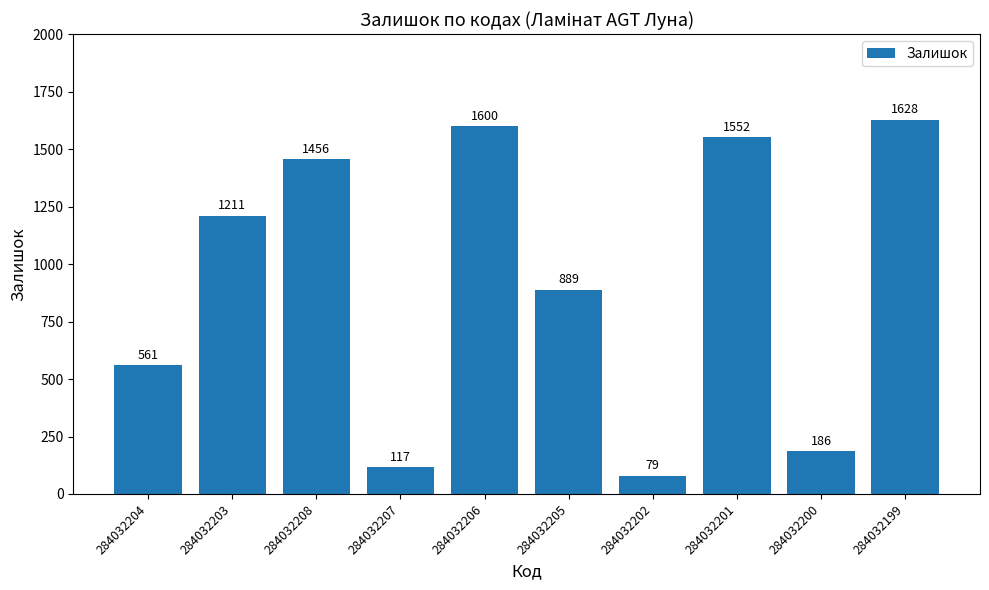

Where is the data nearest to the value 853?

284032205